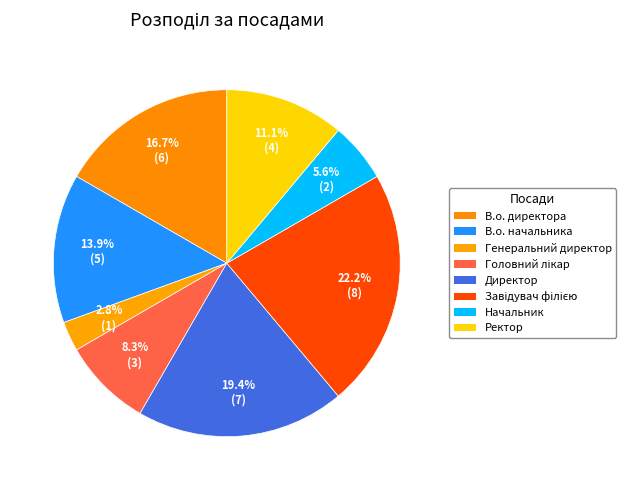

What is the change in value from В.о. начальника to Генеральний директор?

-4